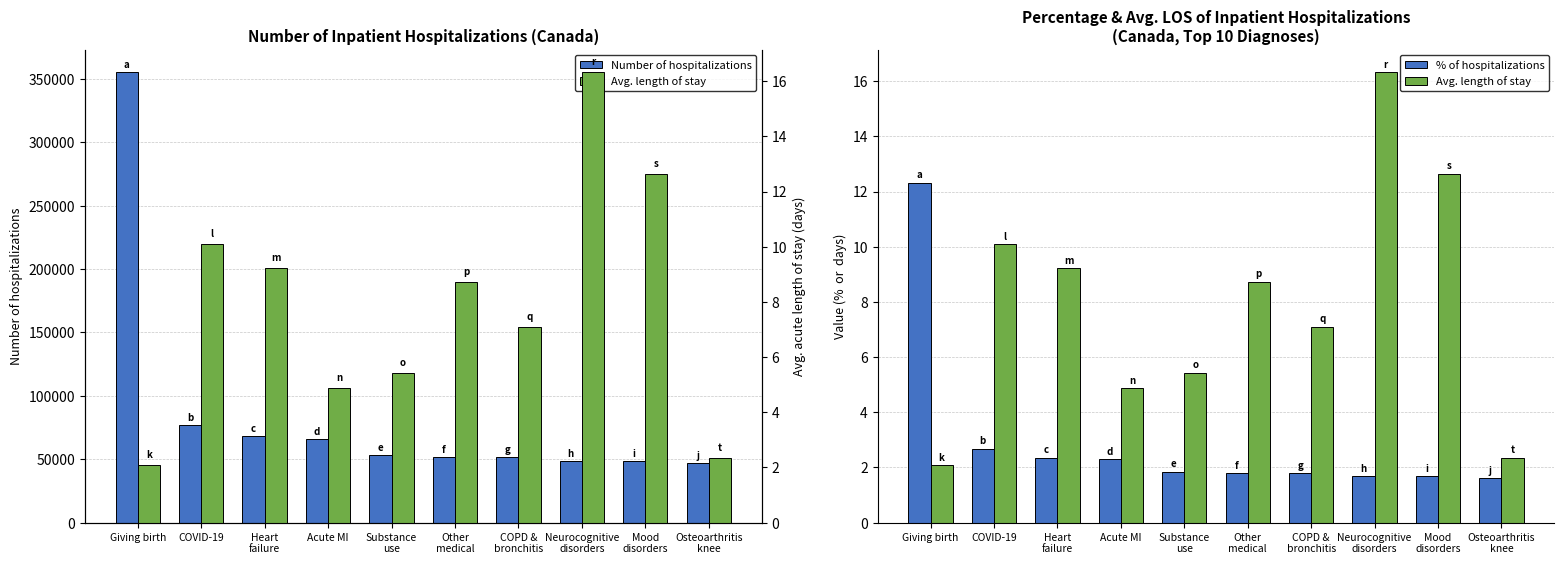

Which series has the largest total across all categories?

Number of hospitalizations